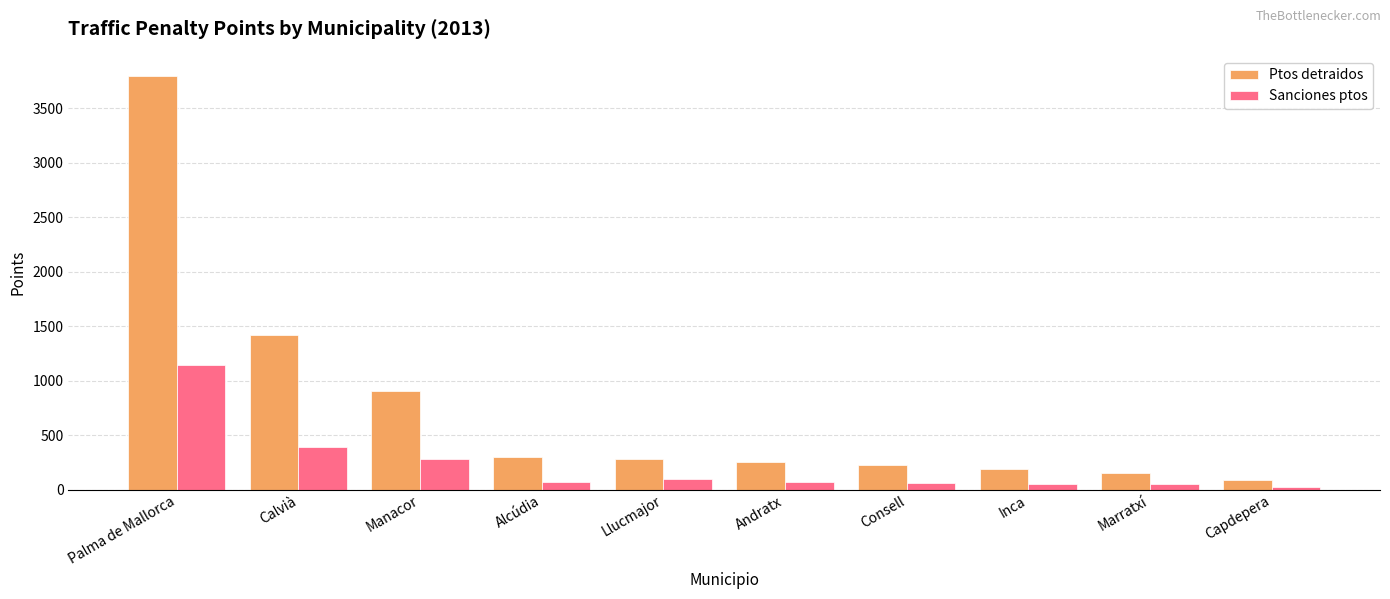

At which category is the sum across all series the highest?

Palma de Mallorca